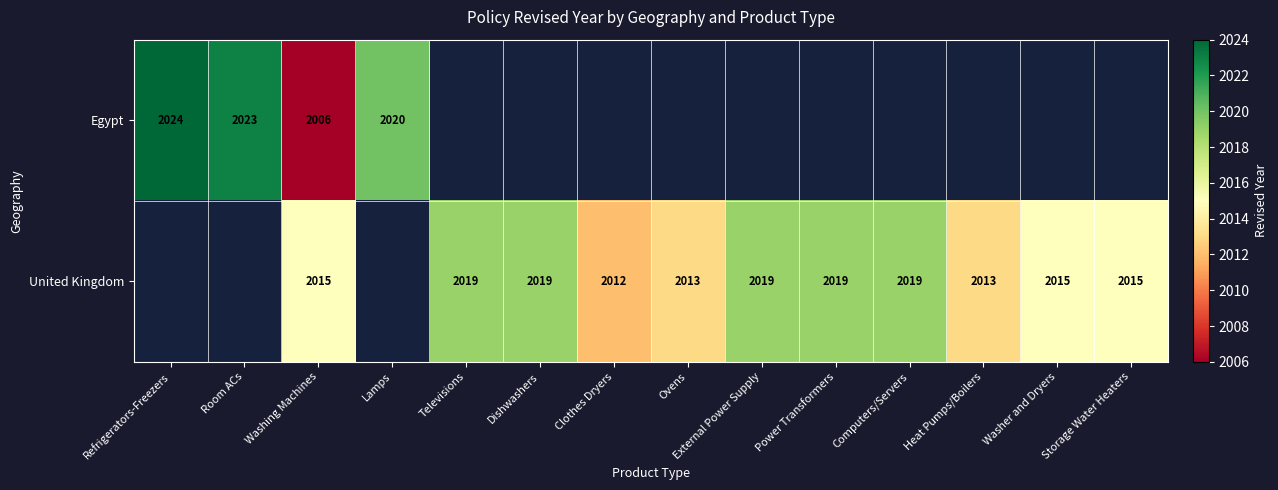

What is the total value across all series at Washing Machines?

4021